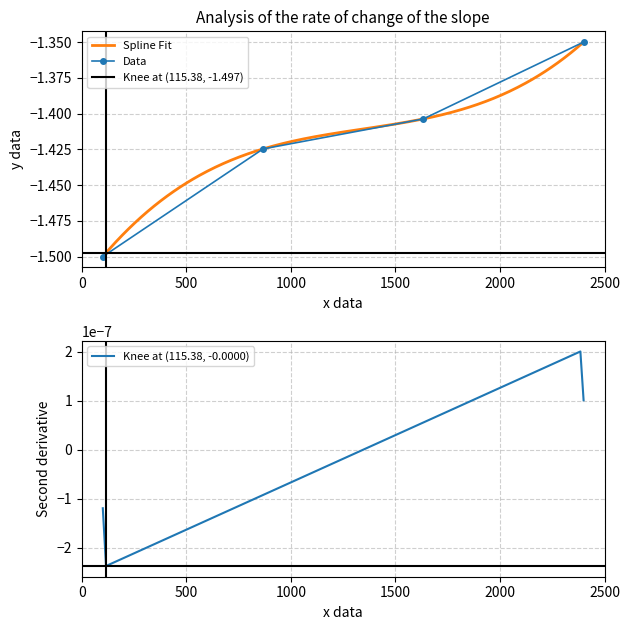

Reading left to right, list all the values displayed in this chart.

-1.5	-1.4	-1.4	-1.4